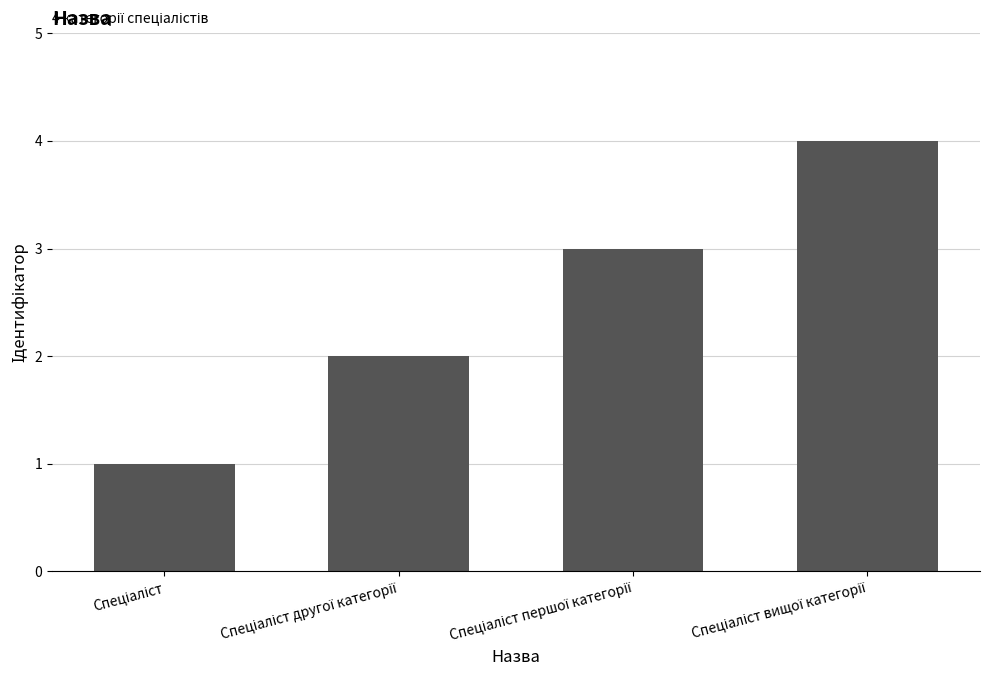

What is the sum of all values?

10